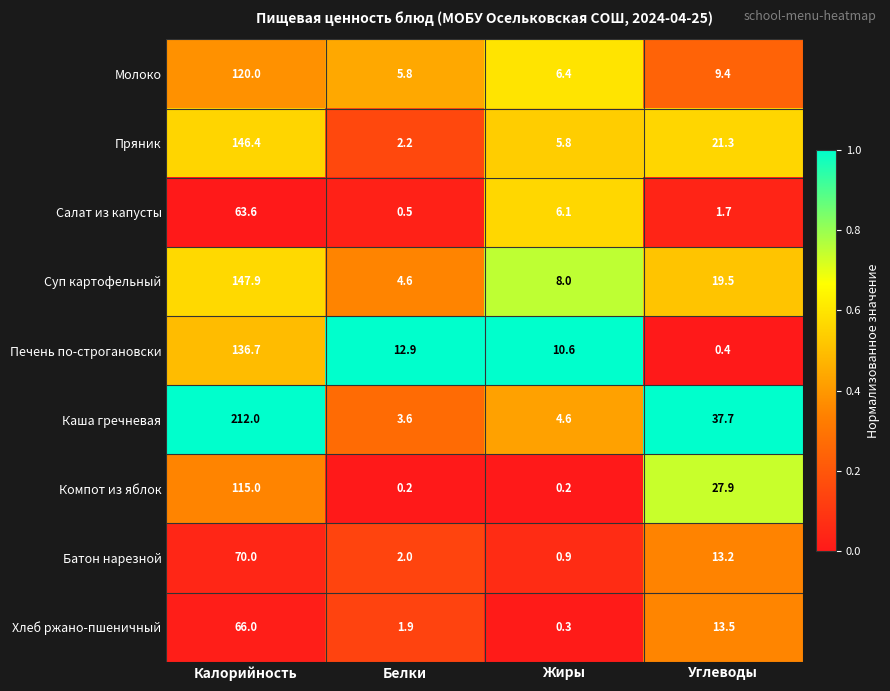

What is the average value of the Молоко series?

35.4